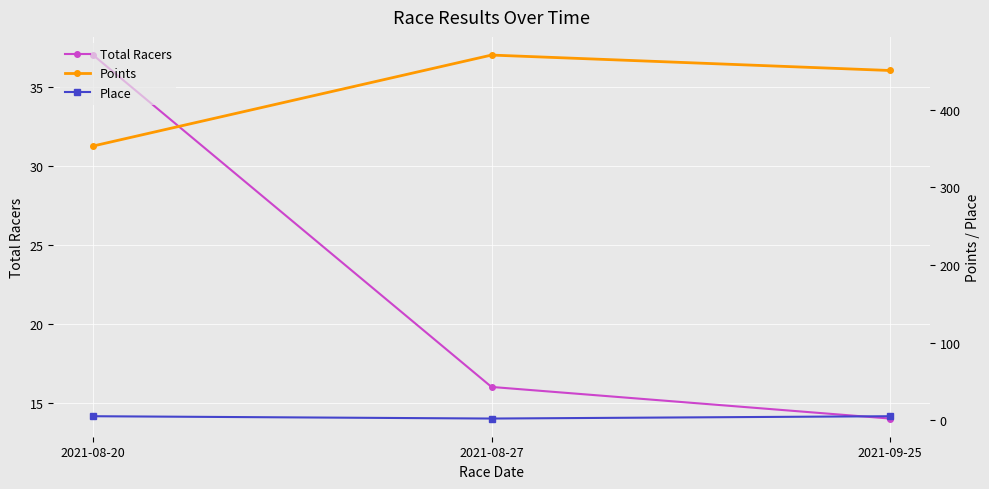

Which series has the largest total across all categories?

Points